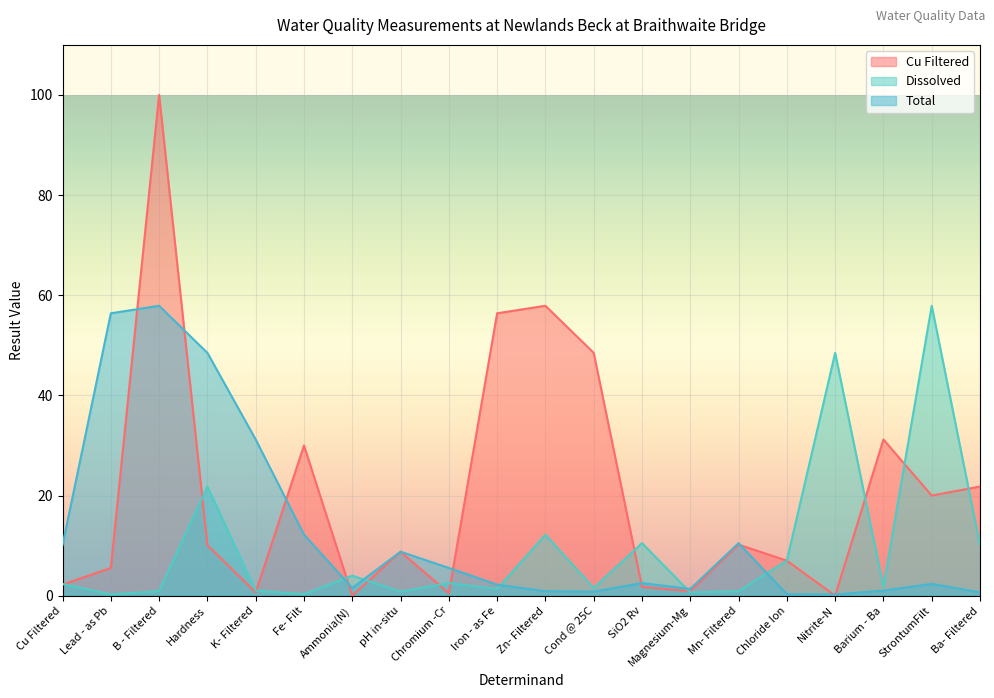

What is the highest value of the Total series?

57.9